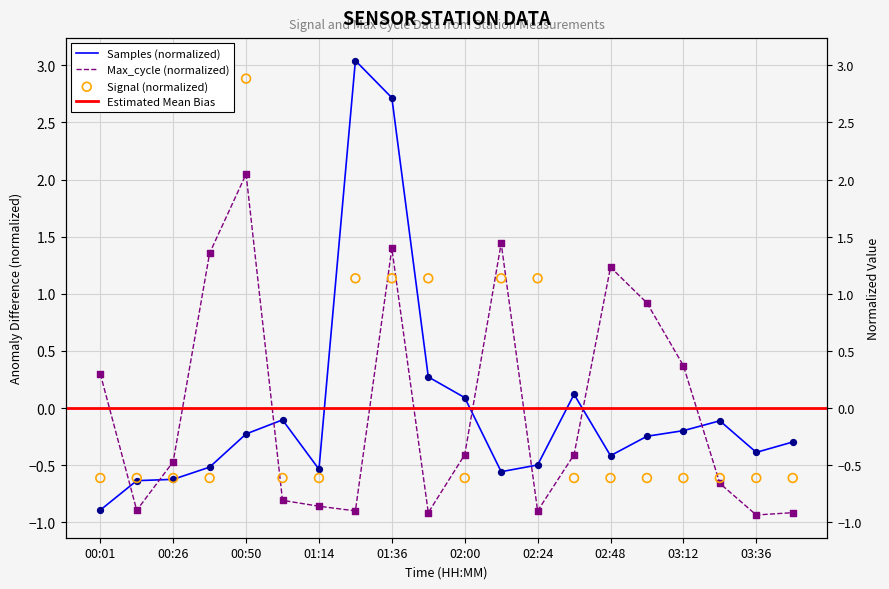

At how many categories does at least one series exceed 0?

13